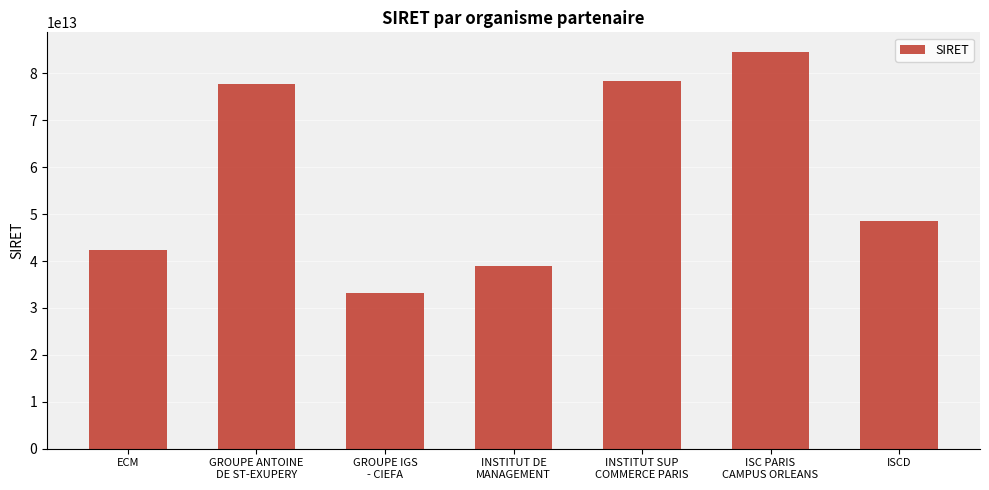

How many categories are shown in the chart?

7